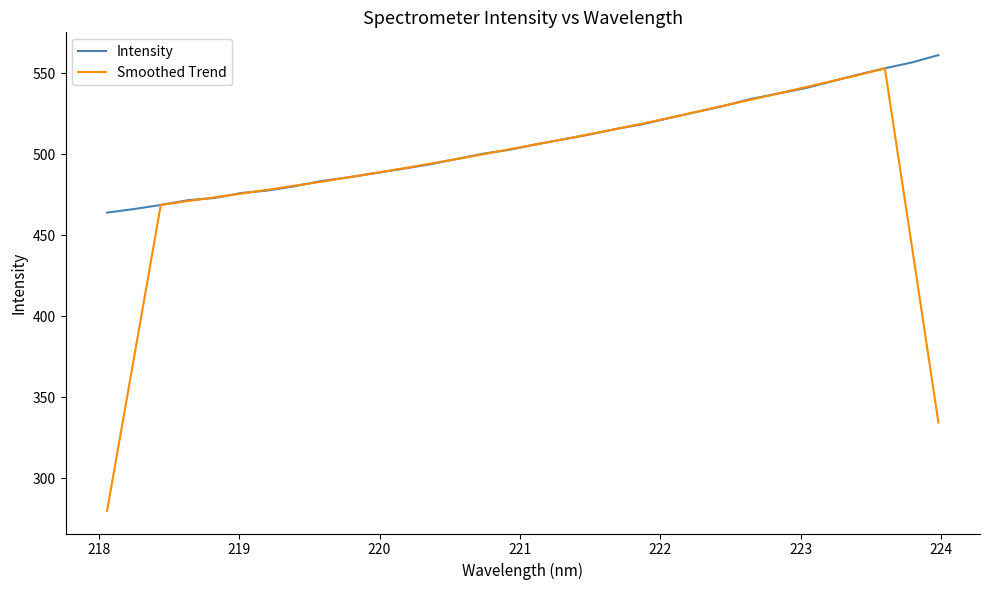

Rank the series by their average value, from highest to lowest.

Intensity, Smoothed Trend